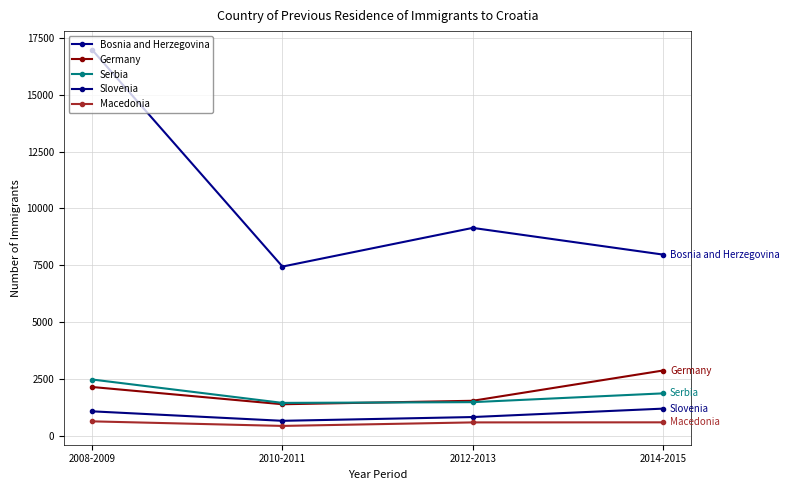

Reading left to right, list all the values displayed in this chart.

Bosnia and Herzegovina: 2008-2009=16979	2010-2011=7441	2012-2013=9144	2014-2015=7969
Germany: 2008-2009=2139	2010-2011=1380	2012-2013=1533	2014-2015=2865
Serbia: 2008-2009=2469	2010-2011=1440	2012-2013=1472	2014-2015=1859
Slovenia: 2008-2009=1068	2010-2011=651	2012-2013=817	2014-2015=1187
Macedonia: 2008-2009=627	2010-2011=426	2012-2013=581	2014-2015=584